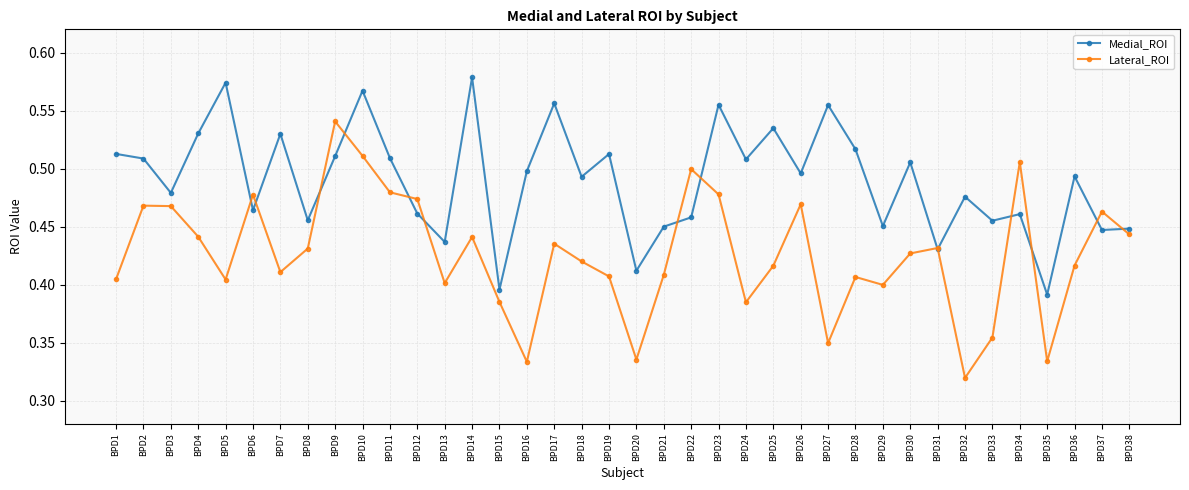

Which series ends up on top after the final intersection of Lateral_ROI and Medial_ROI?

Medial_ROI